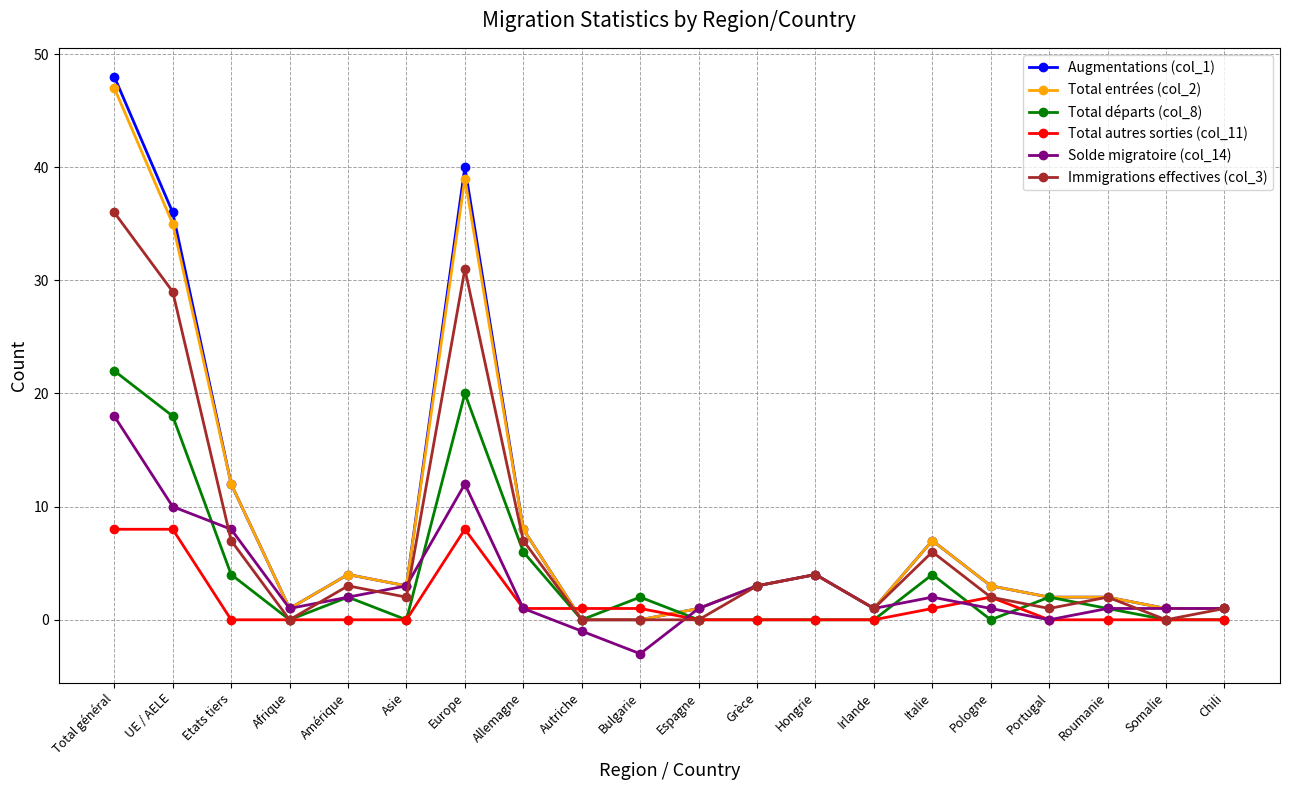

Reading right to left, extract all data points from this chart.

Augmentations (col_1): Chili=1	Somalie=1	Roumanie=2	Portugal=2	Pologne=3	Italie=7	Irlande=1	Hongrie=4	Grèce=3	Espagne=1	Bulgarie=0	Autriche=0	Allemagne=8	Europe=40	Asie=3	Amérique=4	Afrique=1	Etats tiers=12	UE / AELE=36	Total général=48
Total entrées (col_2): Chili=1	Somalie=1	Roumanie=2	Portugal=2	Pologne=3	Italie=7	Irlande=1	Hongrie=4	Grèce=3	Espagne=1	Bulgarie=0	Autriche=0	Allemagne=8	Europe=39	Asie=3	Amérique=4	Afrique=1	Etats tiers=12	UE / AELE=35	Total général=47
Total départs (col_8): Chili=0	Somalie=0	Roumanie=1	Portugal=2	Pologne=0	Italie=4	Irlande=0	Hongrie=0	Grèce=0	Espagne=0	Bulgarie=2	Autriche=0	Allemagne=6	Europe=20	Asie=0	Amérique=2	Afrique=0	Etats tiers=4	UE / AELE=18	Total général=22
Total autres sorties (col_11): Chili=0	Somalie=0	Roumanie=0	Portugal=0	Pologne=2	Italie=1	Irlande=0	Hongrie=0	Grèce=0	Espagne=0	Bulgarie=1	Autriche=1	Allemagne=1	Europe=8	Asie=0	Amérique=0	Afrique=0	Etats tiers=0	UE / AELE=8	Total général=8
Solde migratoire (col_14): Chili=1	Somalie=1	Roumanie=1	Portugal=0	Pologne=1	Italie=2	Irlande=1	Hongrie=4	Grèce=3	Espagne=1	Bulgarie=-3	Autriche=-1	Allemagne=1	Europe=12	Asie=3	Amérique=2	Afrique=1	Etats tiers=8	UE / AELE=10	Total général=18
Immigrations effectives (col_3): Chili=1	Somalie=0	Roumanie=2	Portugal=1	Pologne=2	Italie=6	Irlande=1	Hongrie=4	Grèce=3	Espagne=0	Bulgarie=0	Autriche=0	Allemagne=7	Europe=31	Asie=2	Amérique=3	Afrique=0	Etats tiers=7	UE / AELE=29	Total général=36